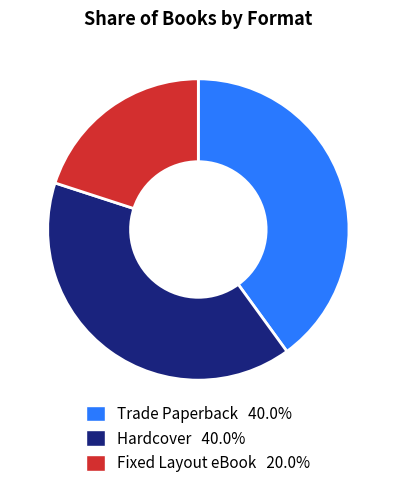

True or false: Hardcover accounts for 40% of the total.

True